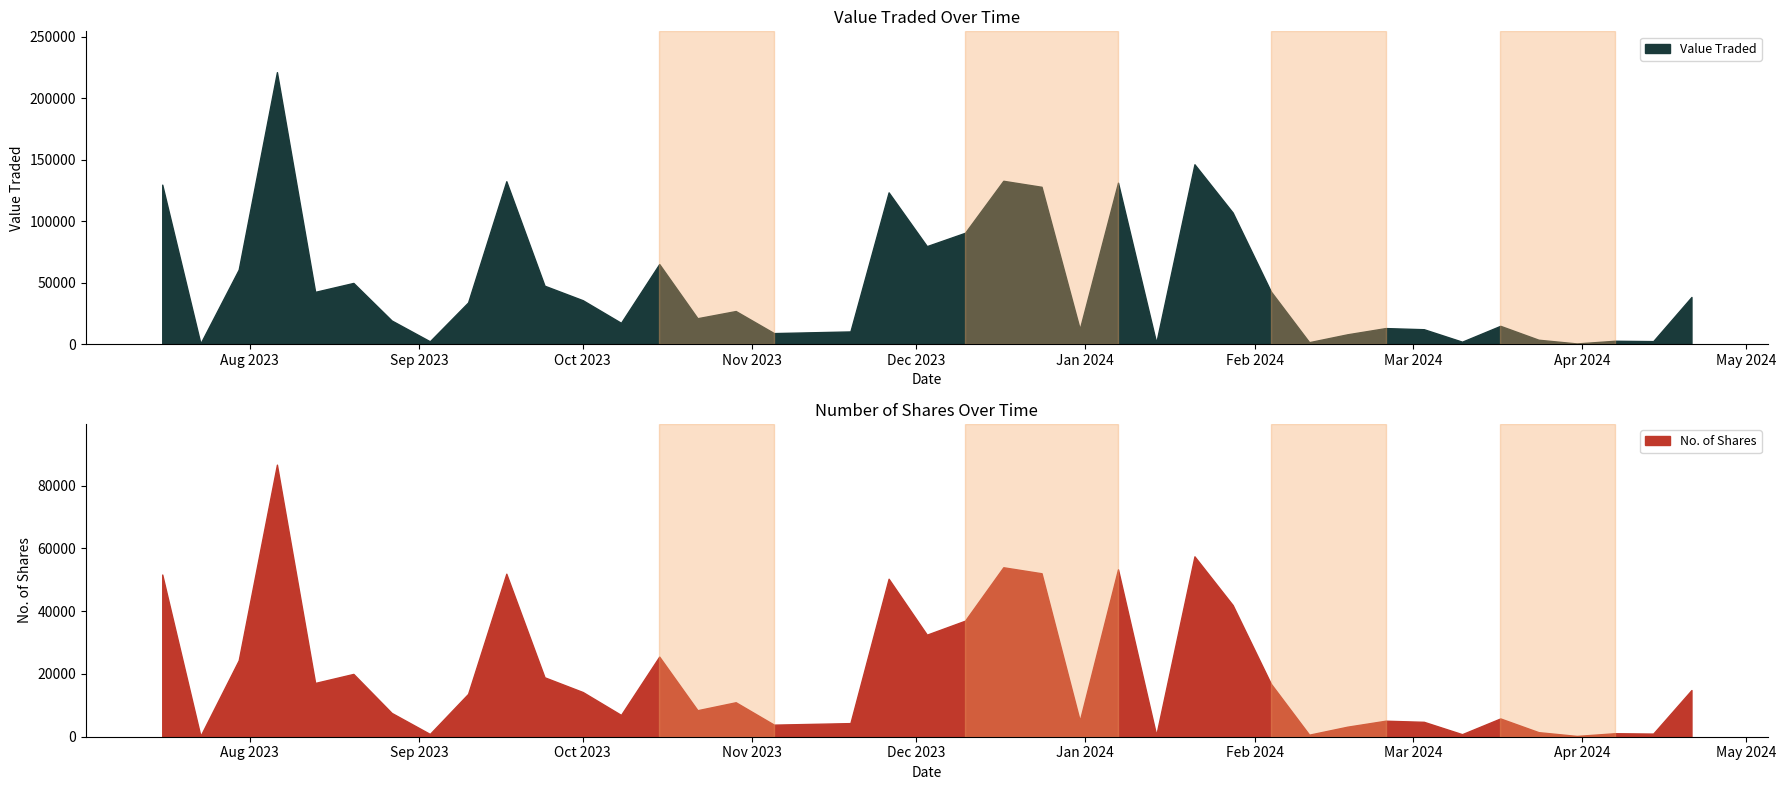

What is the difference between the Value Traded values at 24/09/2023 and 31/03/2024?

46900